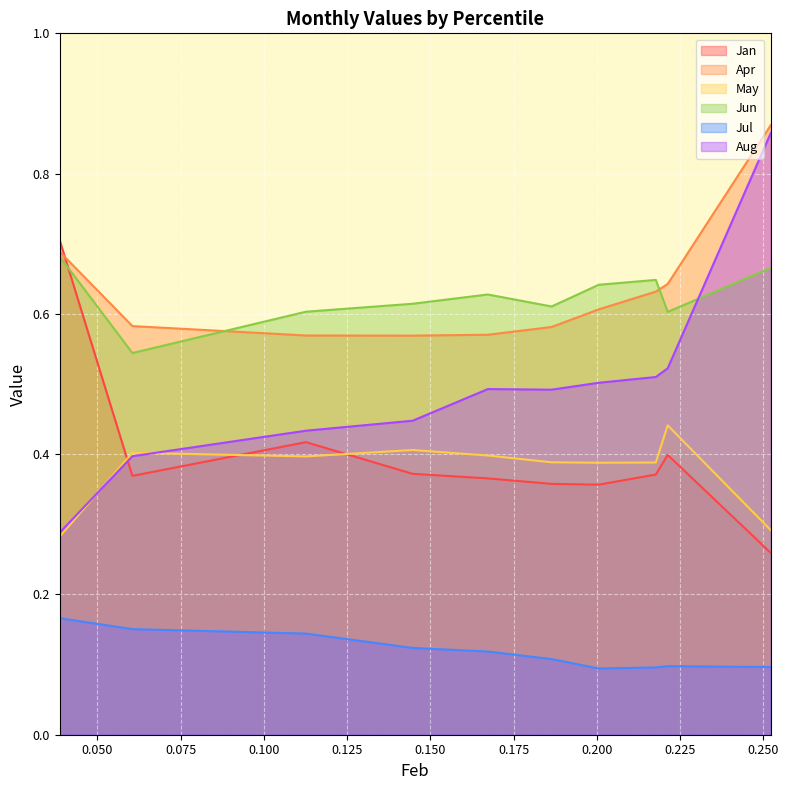

At how many categories does at least one series exceed 0?

10